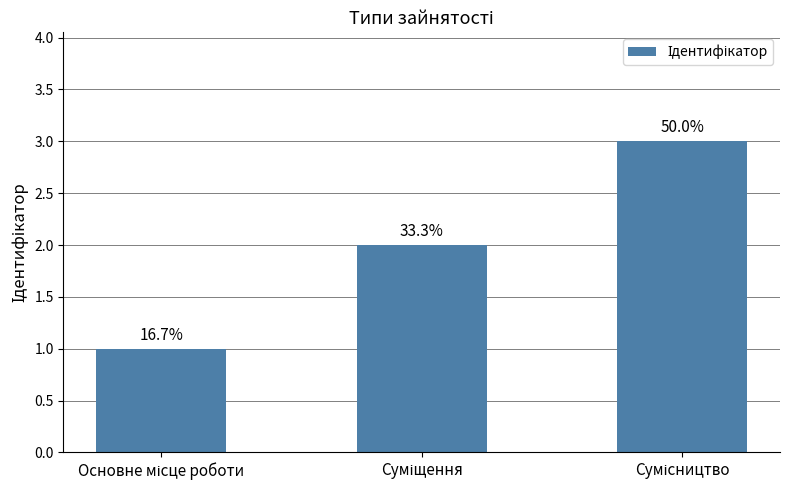

At which label does the data first exceed 2?

Сумісництво